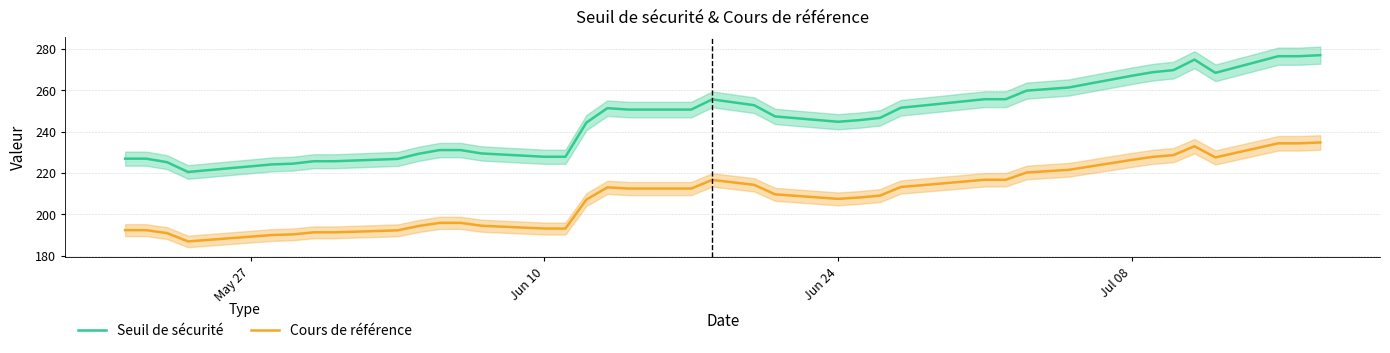

How many lines are shown in the chart?

2